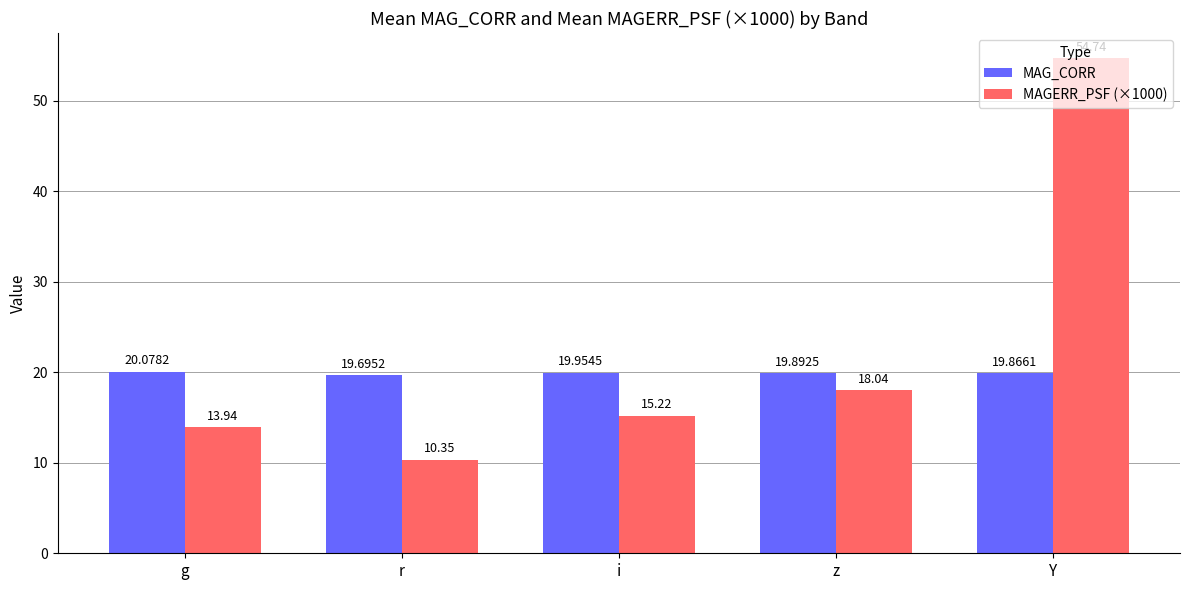

At which category is the sum across all series the highest?

Y